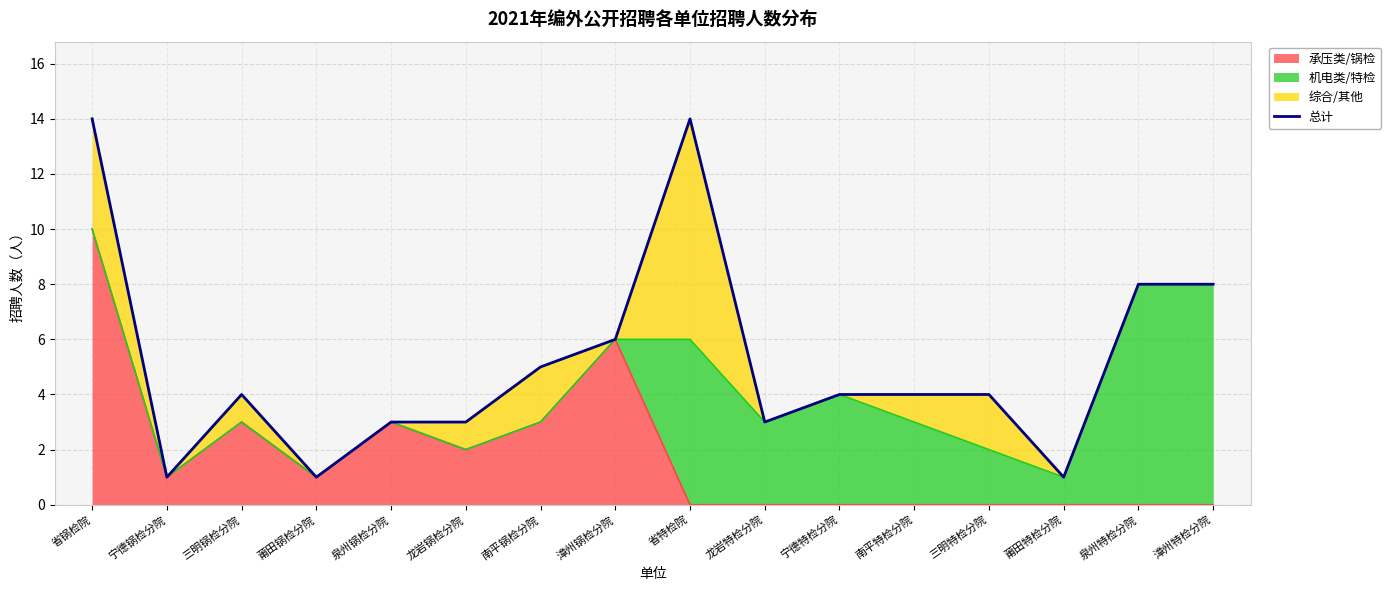

The 承压类/锅检 series shows 0 at 龙岩特检分院. True or false?

True